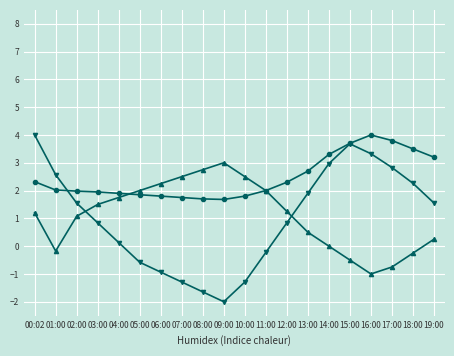

What is the total value across all series at 00:02?

7.5